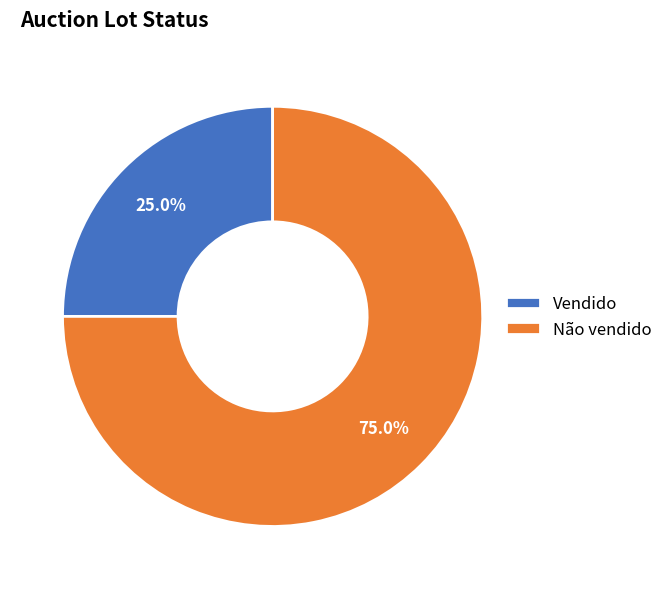

The Vendido slice represents 18% of the pie. True or false?

False